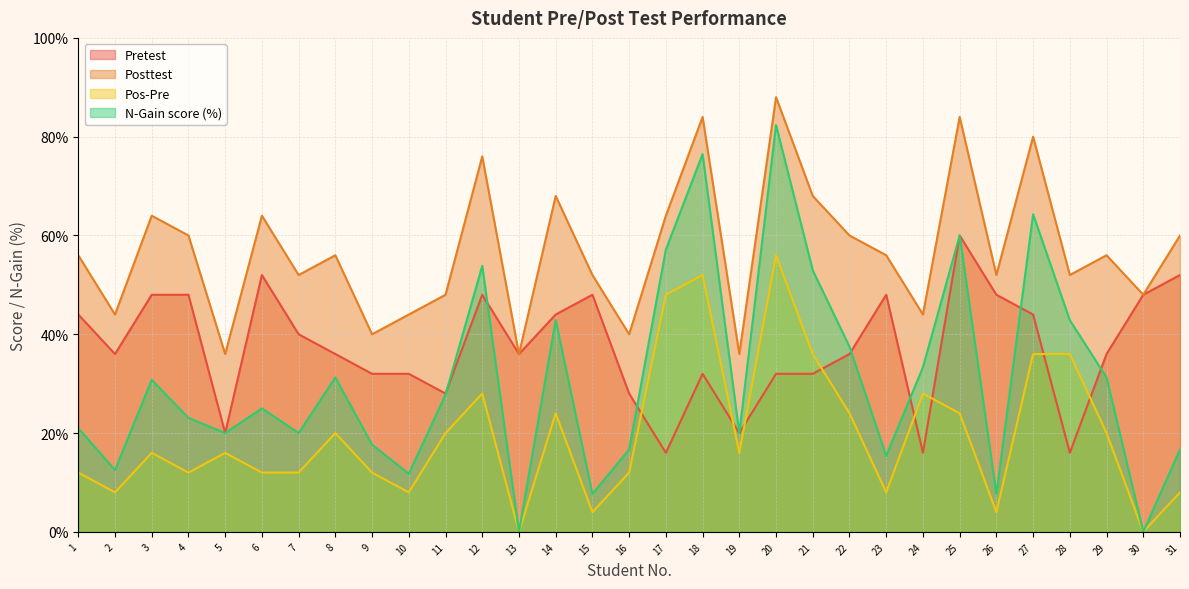

Read the Pos-Pre value at 5.

16.0